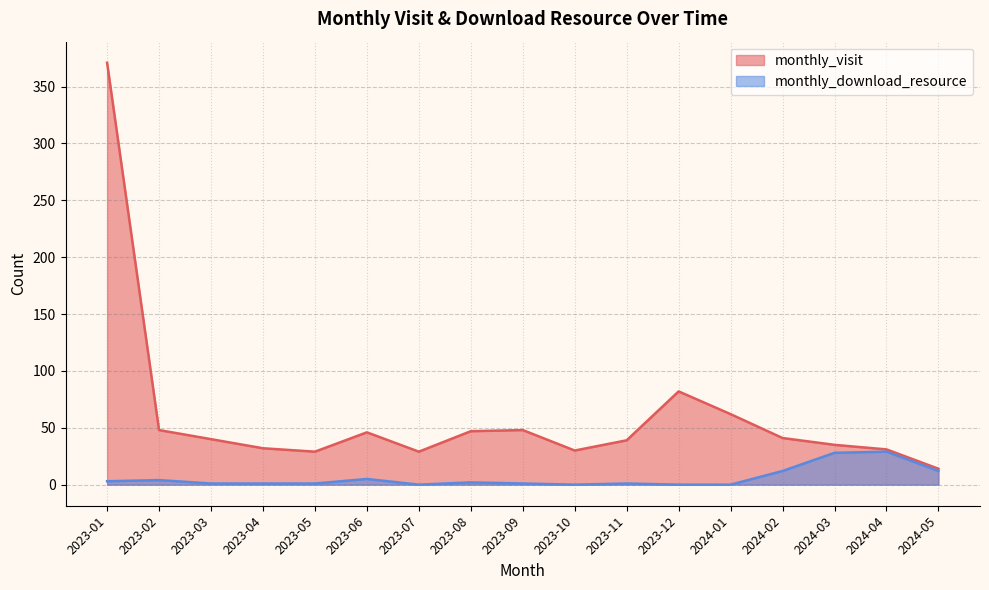

What is the label of the 6th point from the right?

2023-12